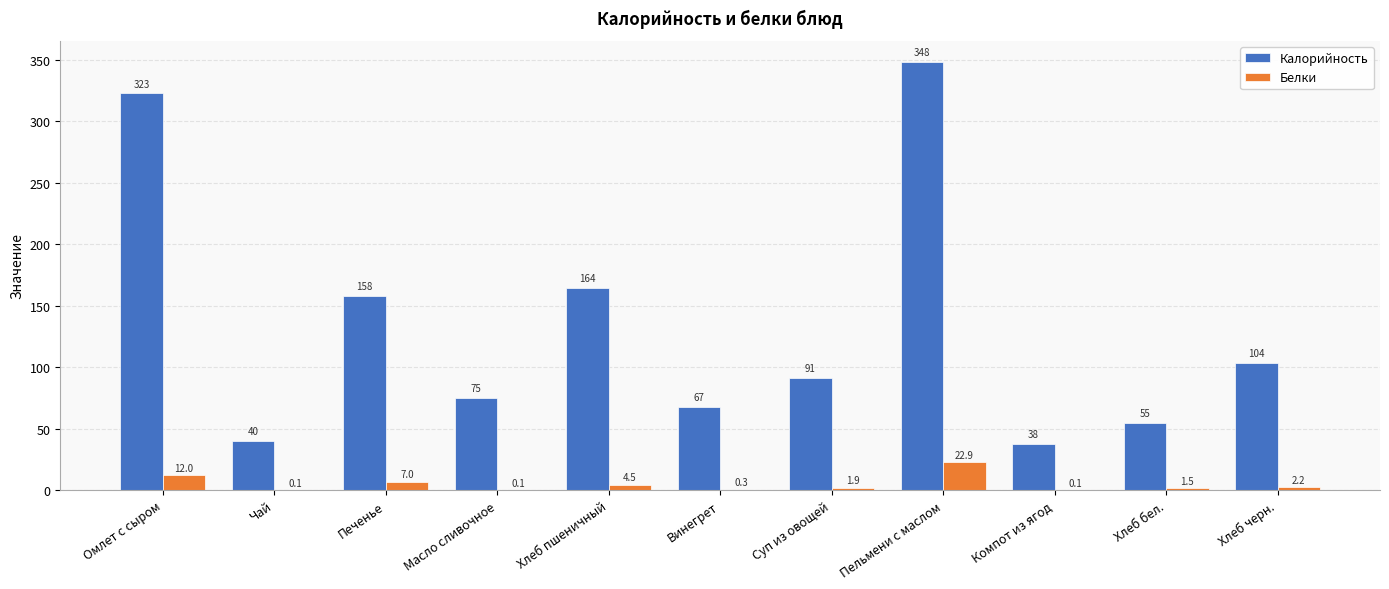

At which label is Калорийность closest to 192?

Хлеб пшеничный